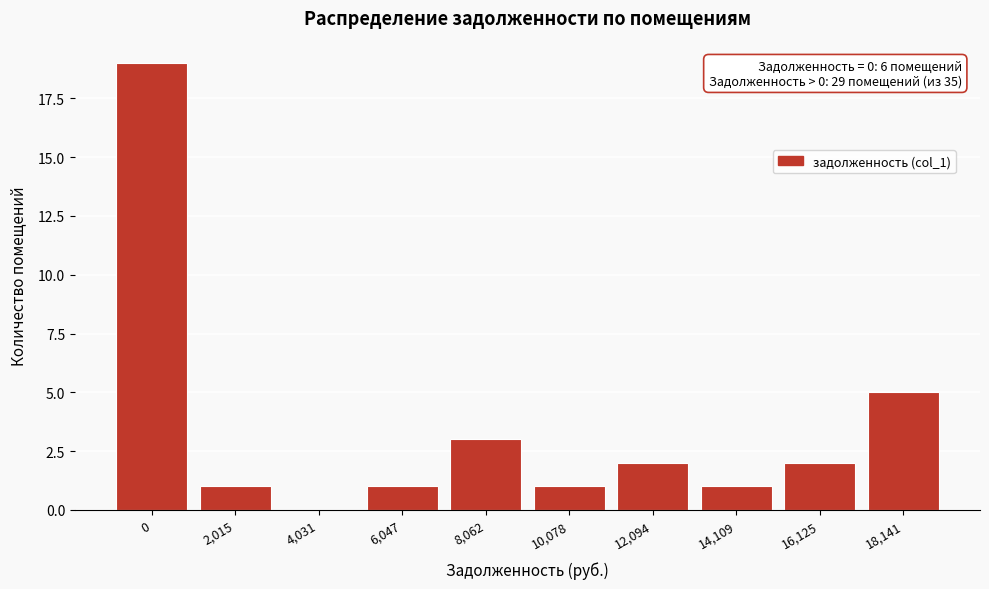

Reading left to right, list all the values displayed in this chart.

0=19	2,015=1	4,031=0	6,047=1	8,062=3	10,078=1	12,094=2	14,109=1	16,125=2	18,141=5